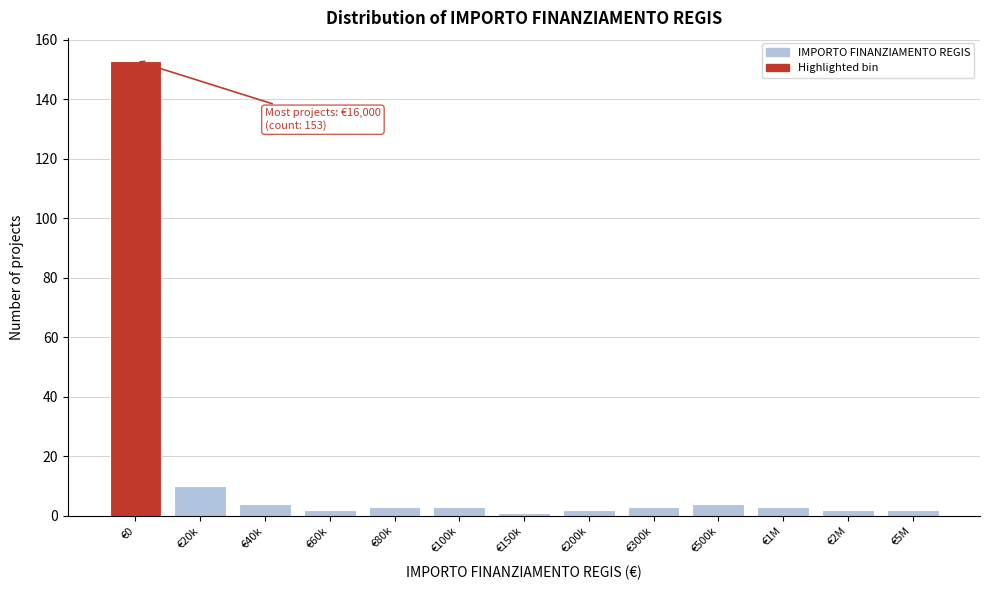

Reading left to right, what are all the values shown in this chart?

153	10	4	2	3	3	1	2	3	4	3	2	2